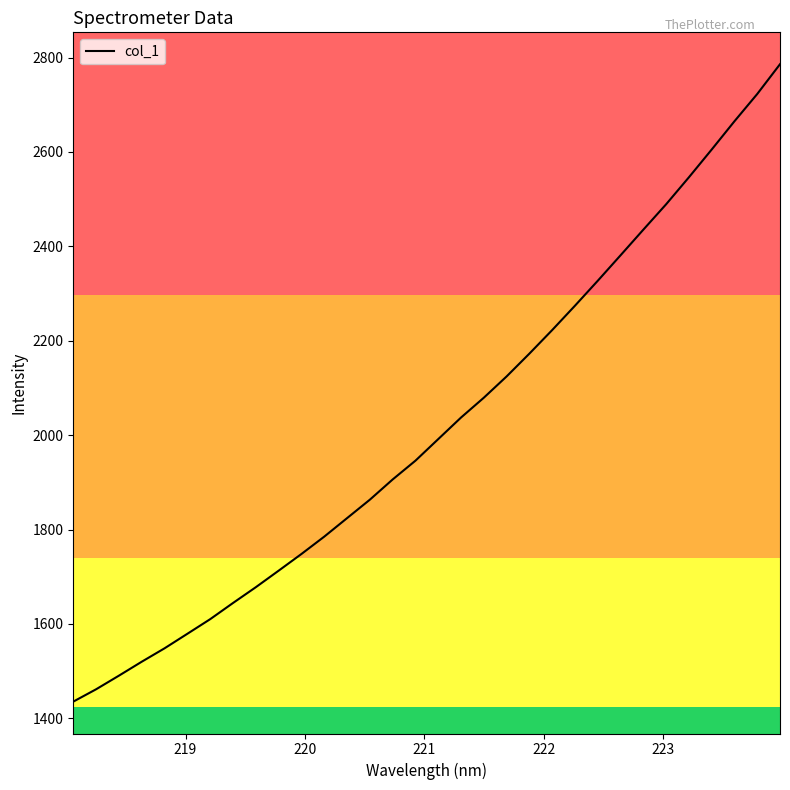

What is the smallest value displayed?

1435.3